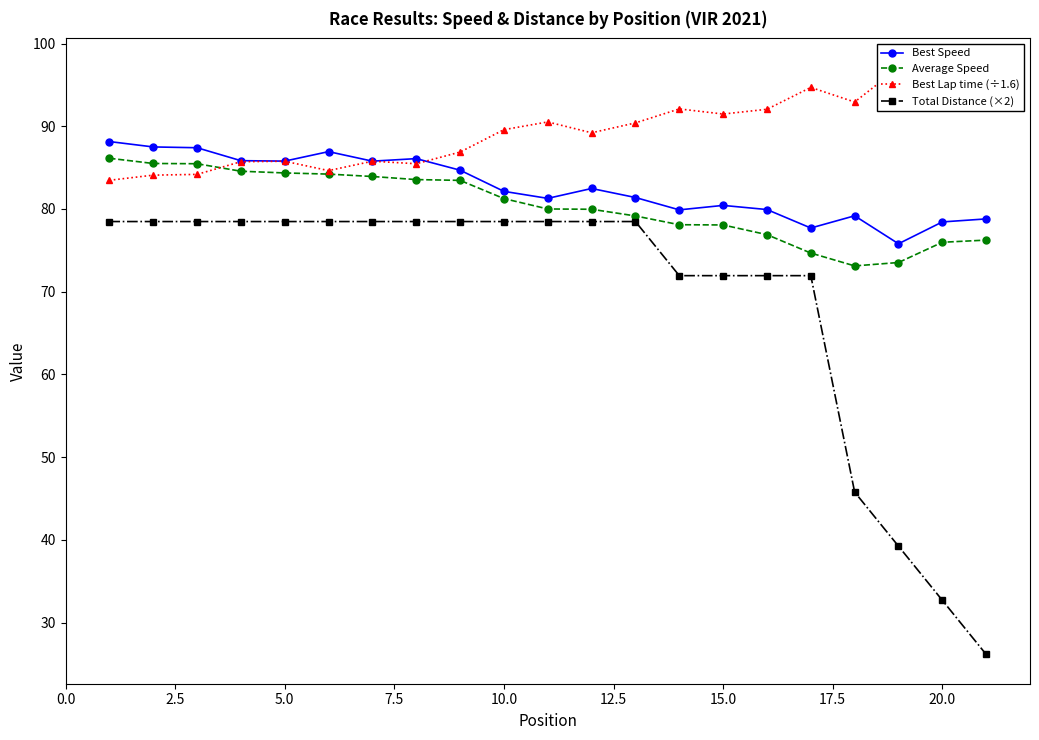

What is the highest value of the Total Distance (×2) series?

78.5